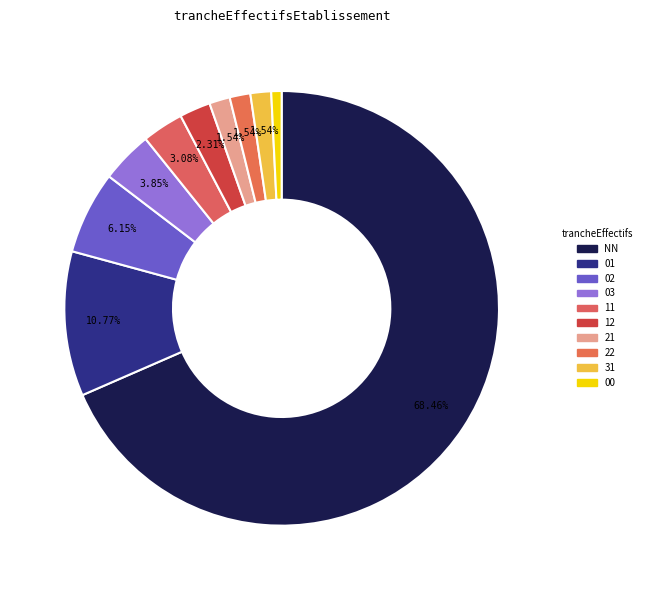

How many slices are in this pie chart?

10